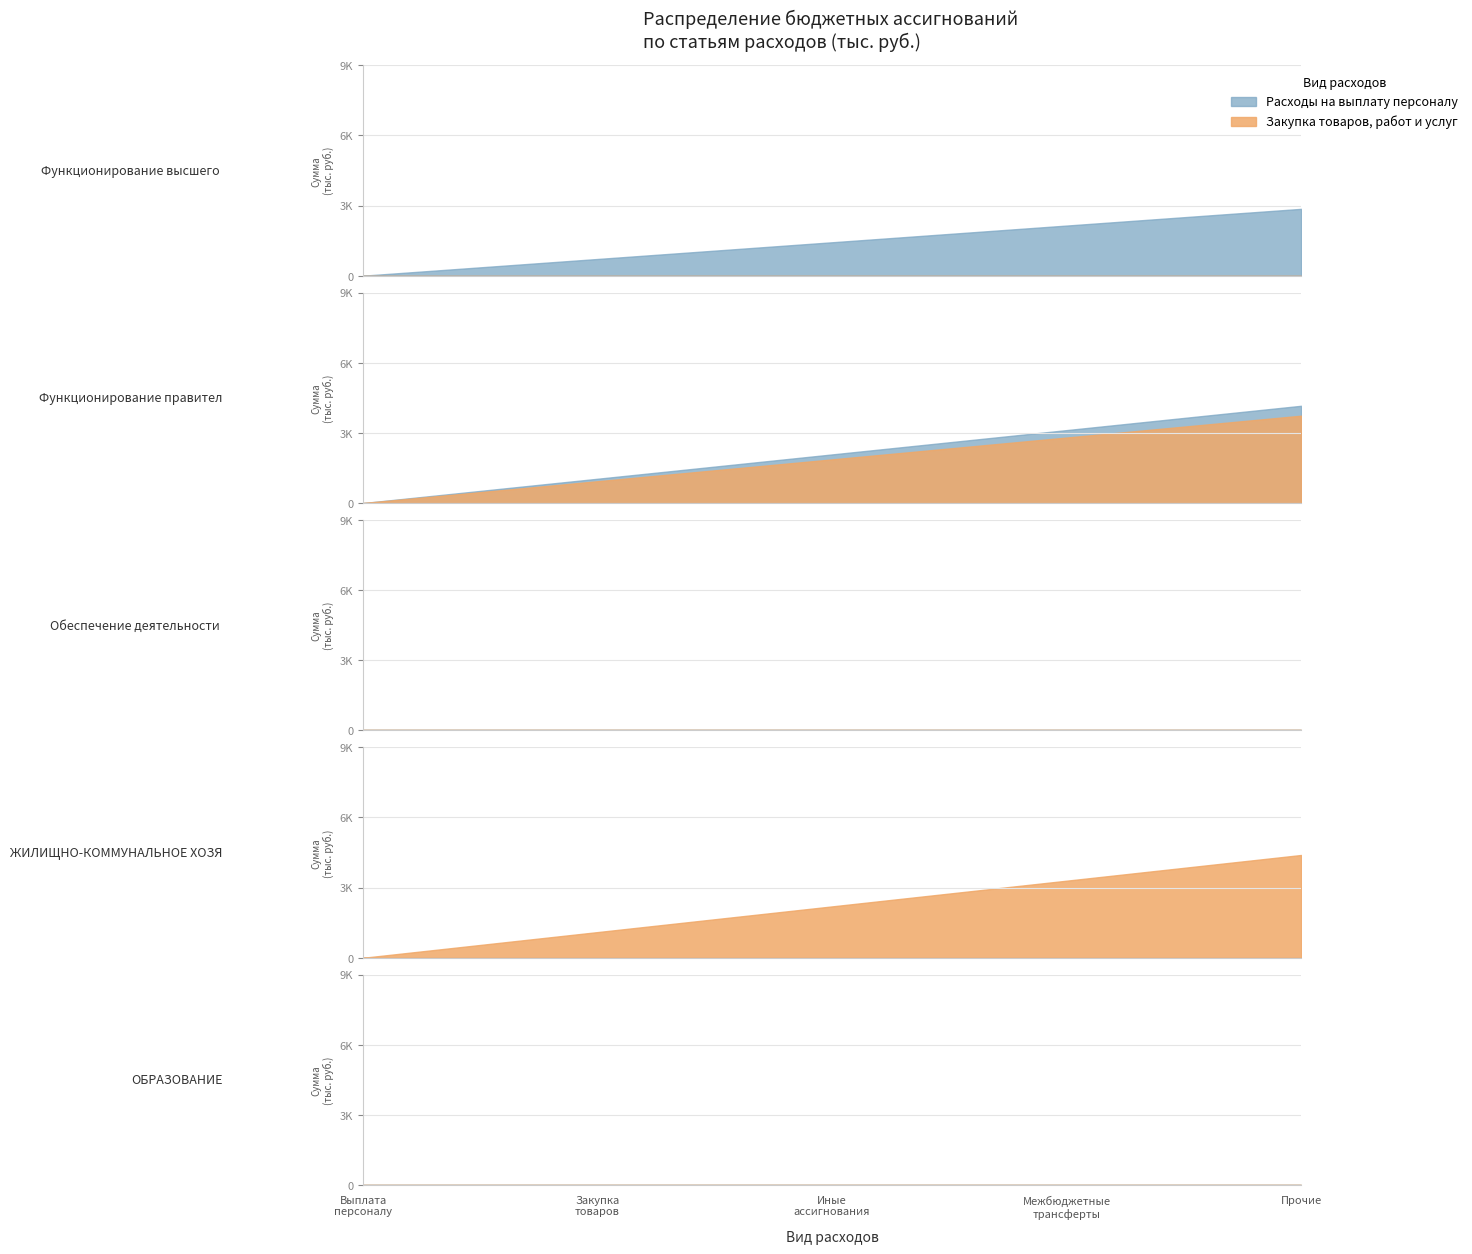

Reading left to right, transcribe all the data shown in this chart.

Расходы на выплату персоналу: 2857.2	4158.1	0.0	0.0	0.0
Закупка товаров, работ и услуг: 0.0	3734.5	0.0	4394.6	0.0